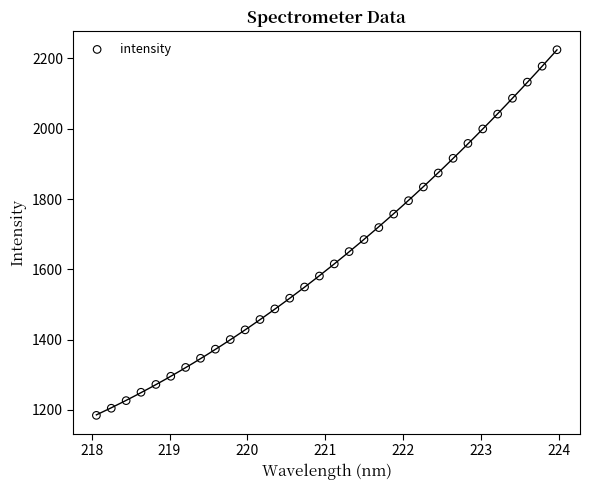

What is the range of X values (max minus min)?

5.9